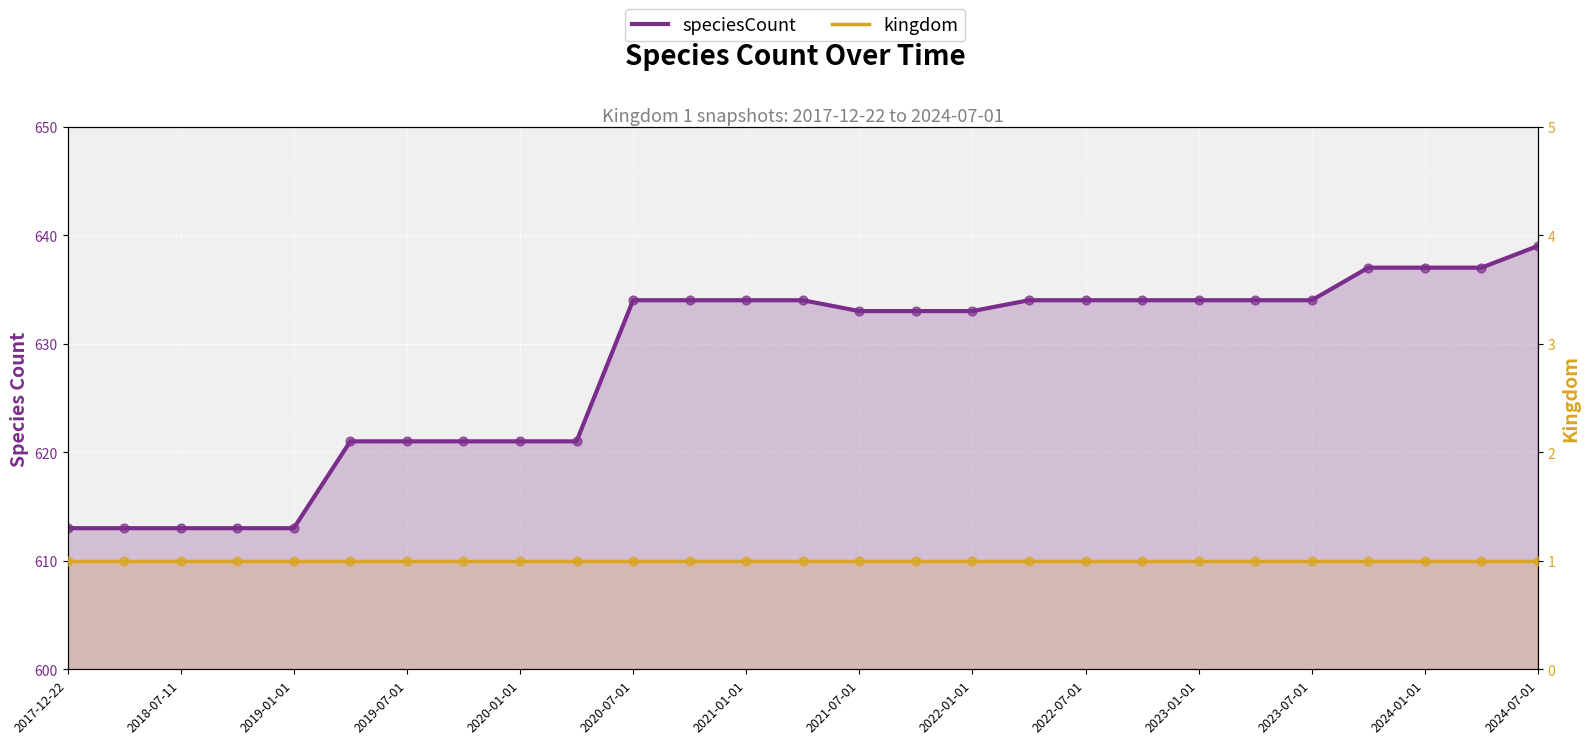

Which series contains the highest Y value?

speciesCount